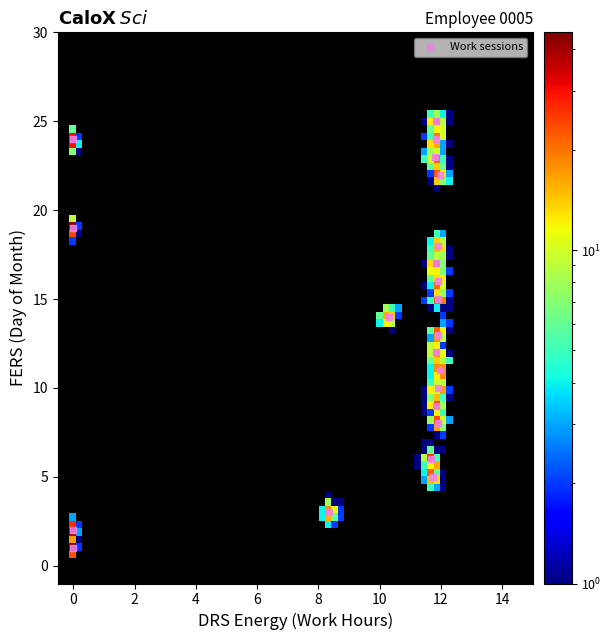

What is the range of Y values (max minus min)?

24